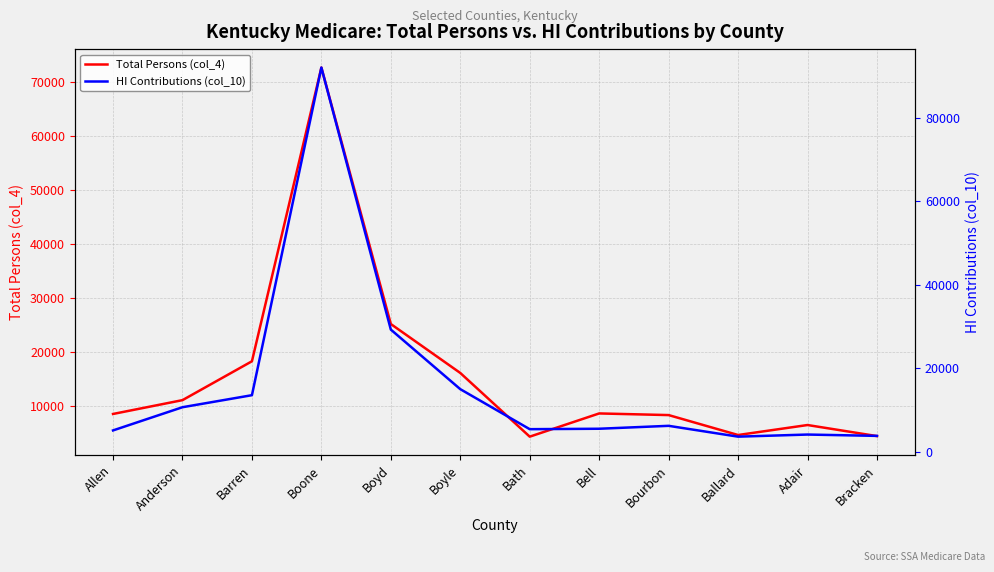

How many intersections are there between HI Contributions (col_10) and Total Persons (col_4)?

4